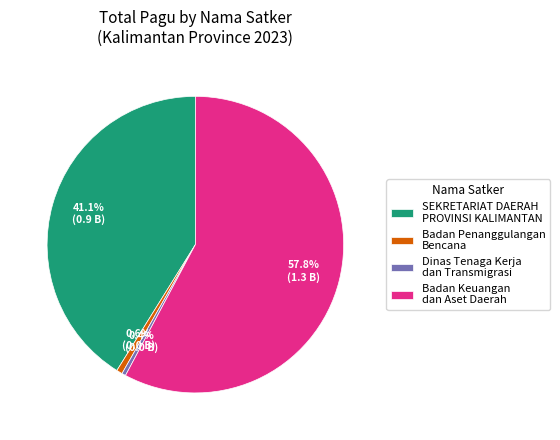

What is the majority slice?

Badan Keuangan dan Aset Daerah